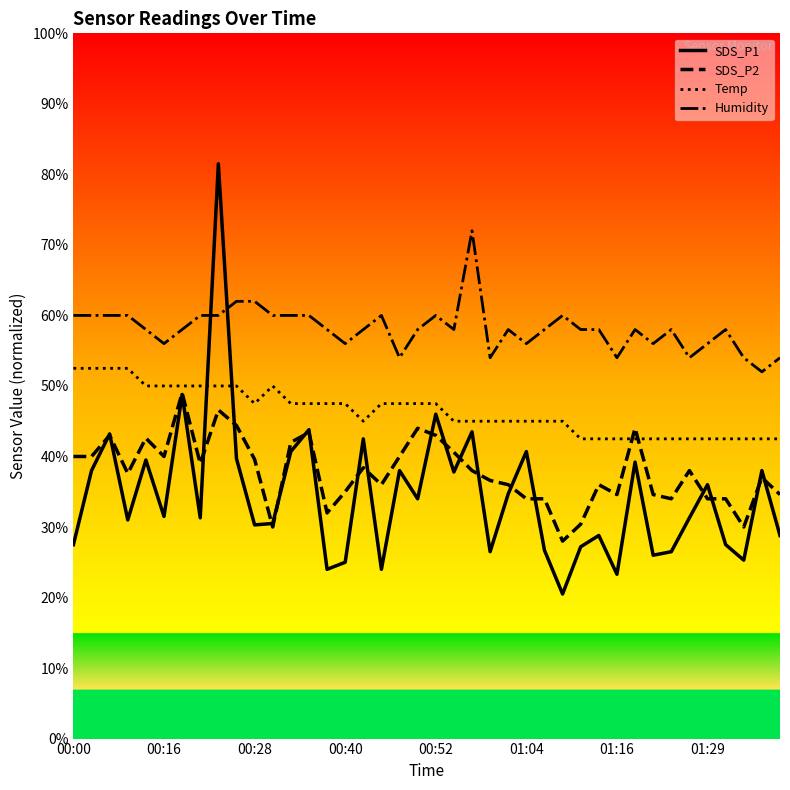

Does the chart have visible grid lines?

No